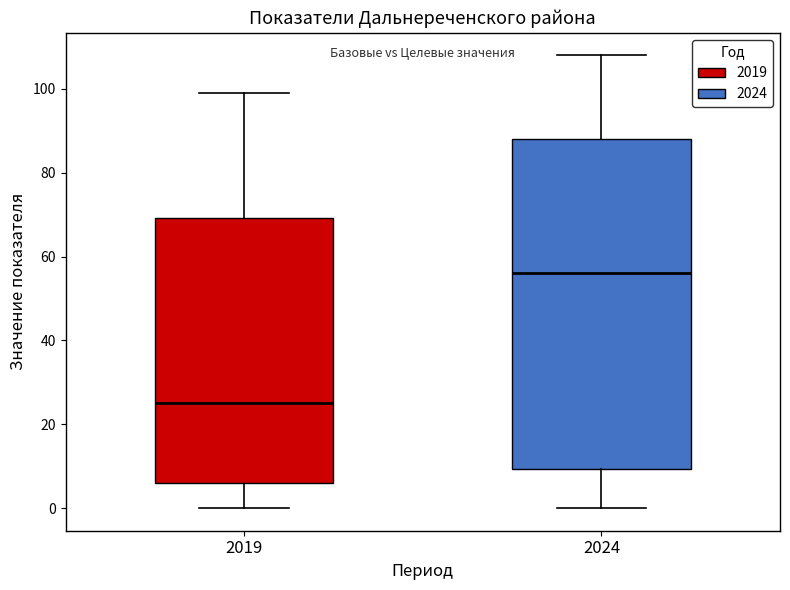

Which box is the tallest, from its lower edge to its upper edge?

2024